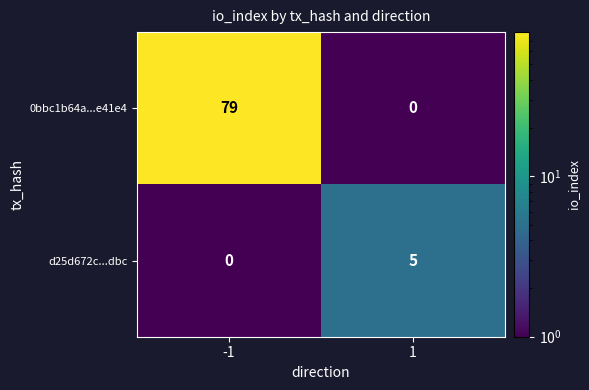

Reading left to right, what are all the values shown in this chart?

0bbc1b64a...e41e4: 79	0
d25d672c...dbc: 0	5